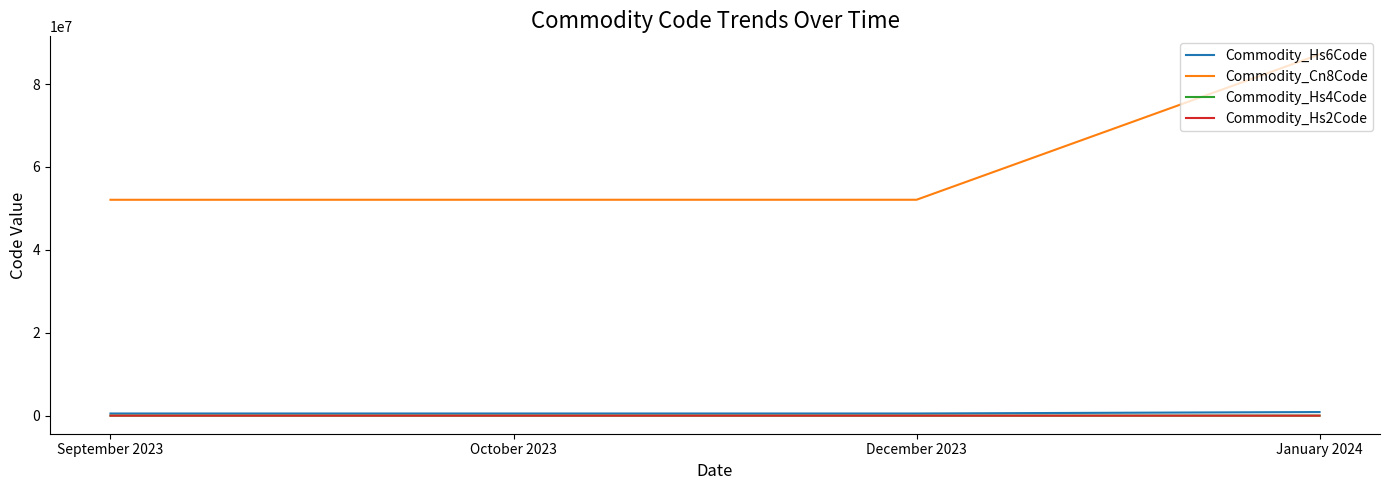

How many lines are shown in the chart?

4